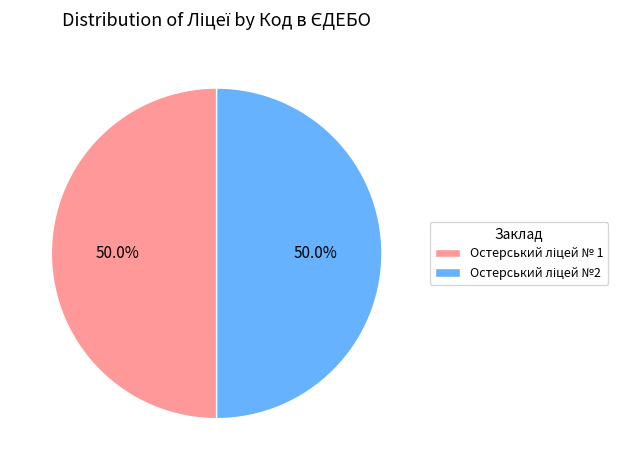

How many slices are in this pie chart?

2